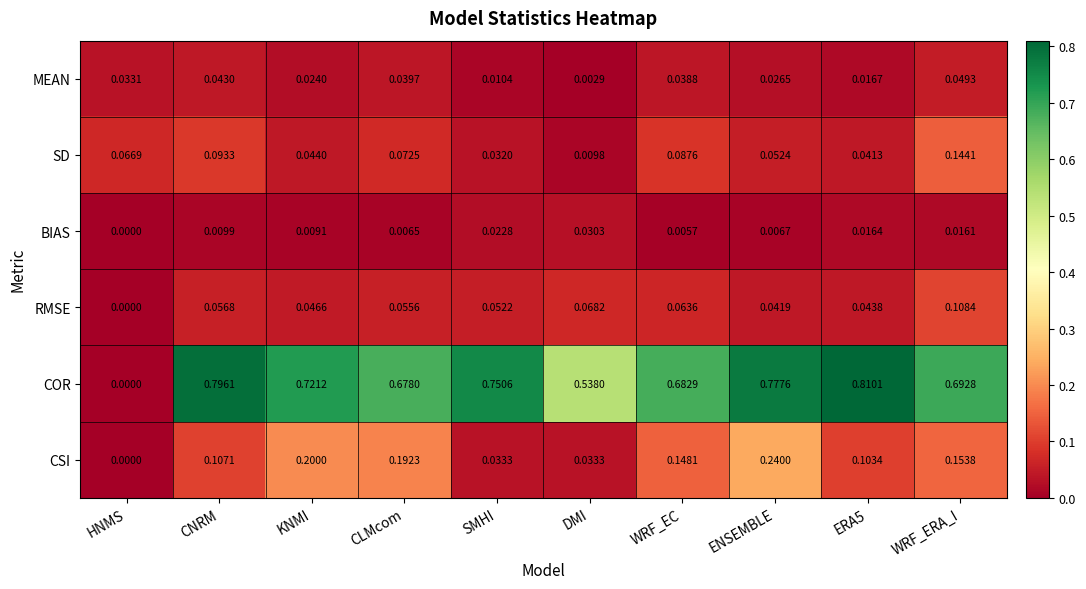

What is the total value across all series at CNRM?

1.1